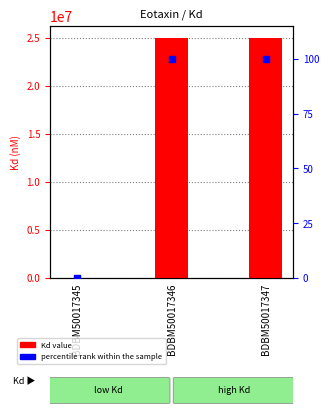

Which series has the largest total across all categories?

Kd